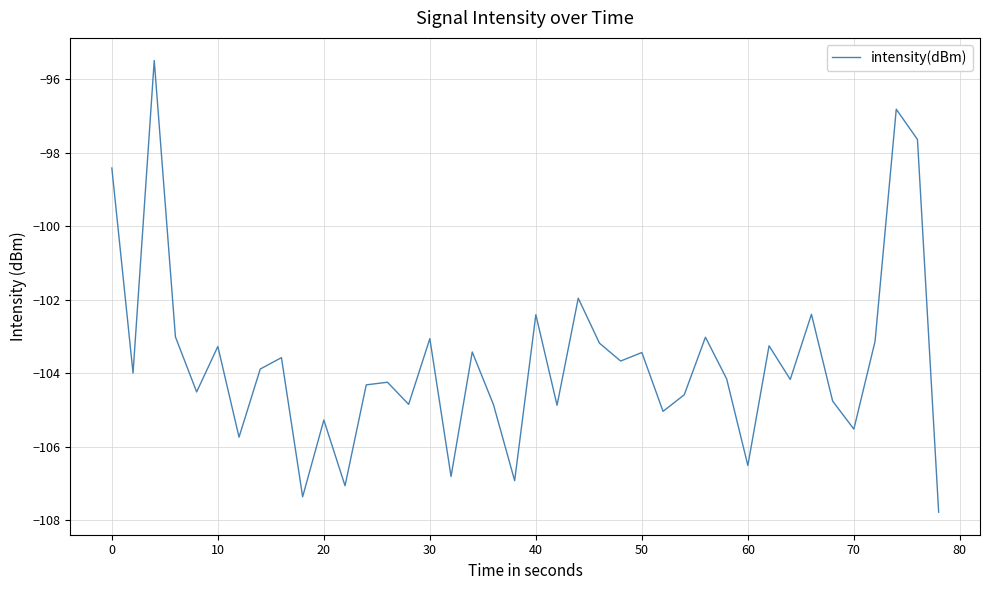

What is the difference between the maximum and minimum values?

12.3